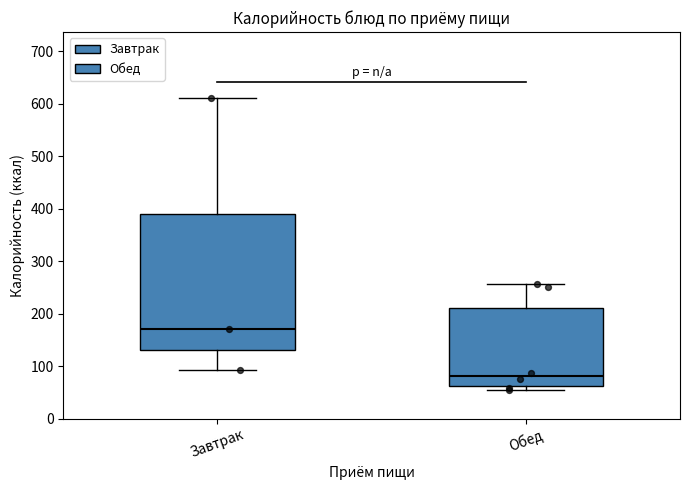

Reading left to right, read every box against the y-axis: the position of its median line, the range the box covers, and the ends of its whiskers. The values are not printed on the chart, so give them approximately, as read against the axis.

Завтрак: median 170, box 130 to 390, whiskers 90 to 610
Обед: median 80, box 60 to 210, whiskers 50 to 260